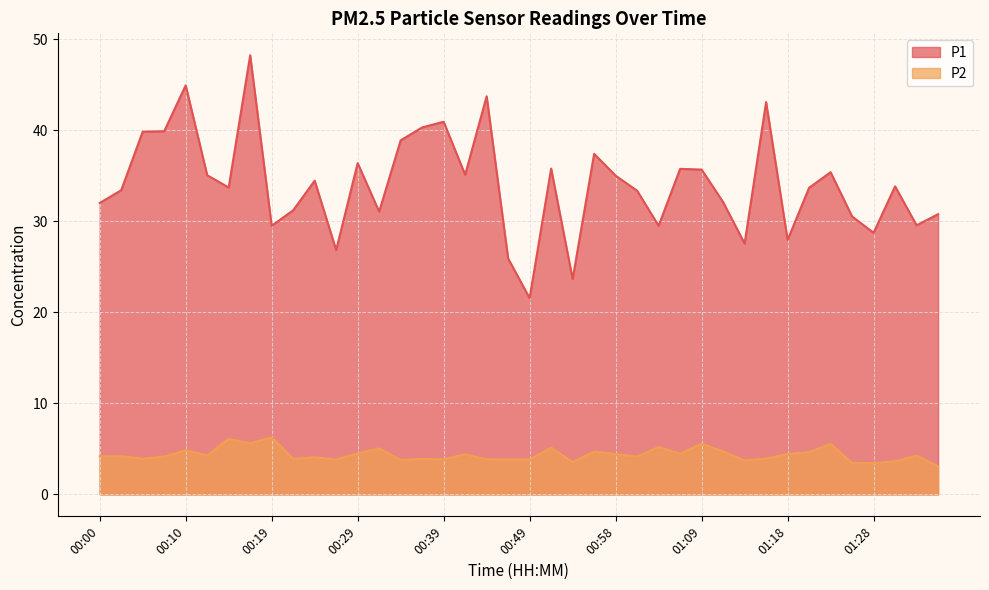

Which series has the widest spread of values?

P1